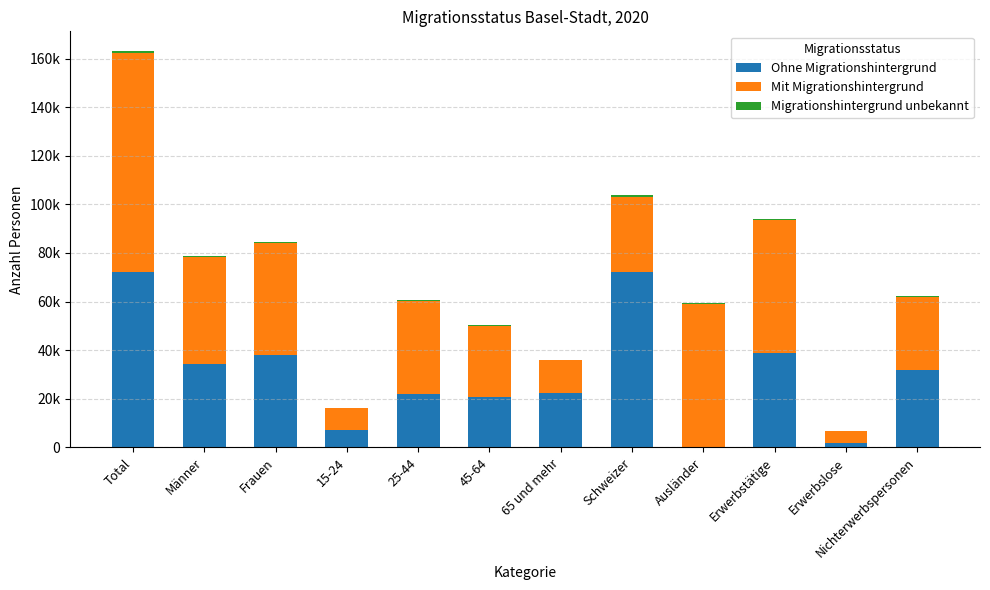

Are the bars grouped side by side (vs. stacked)?

No